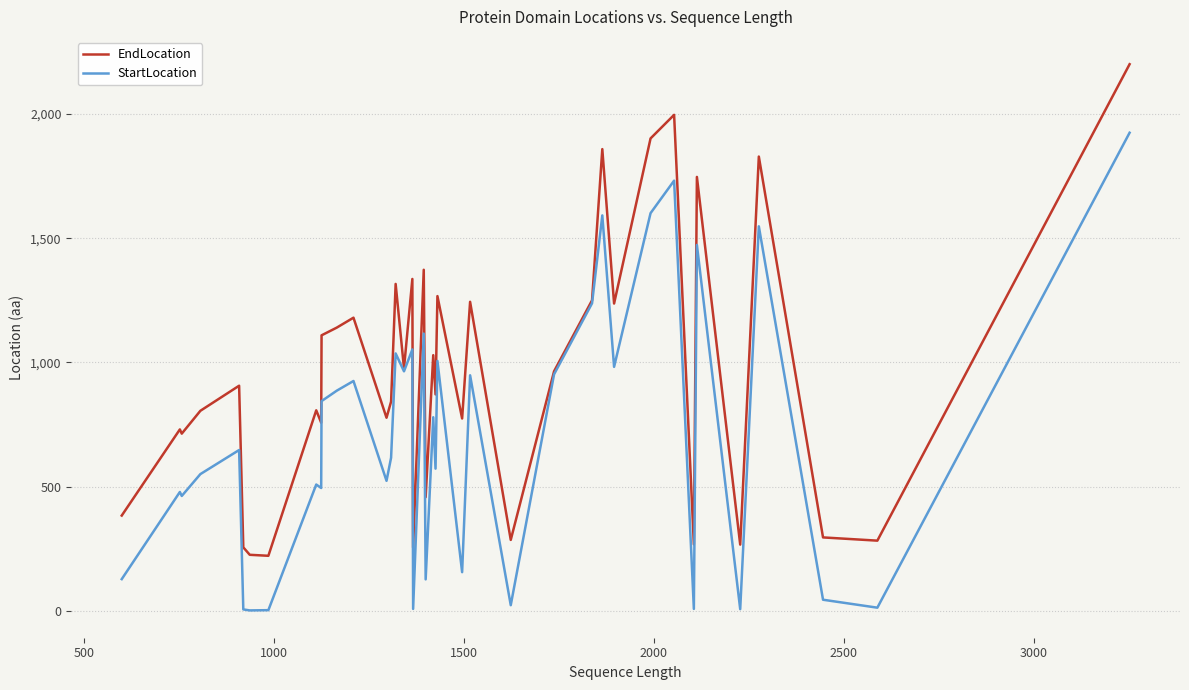

Is this an area chart (filled region under the line)?

No